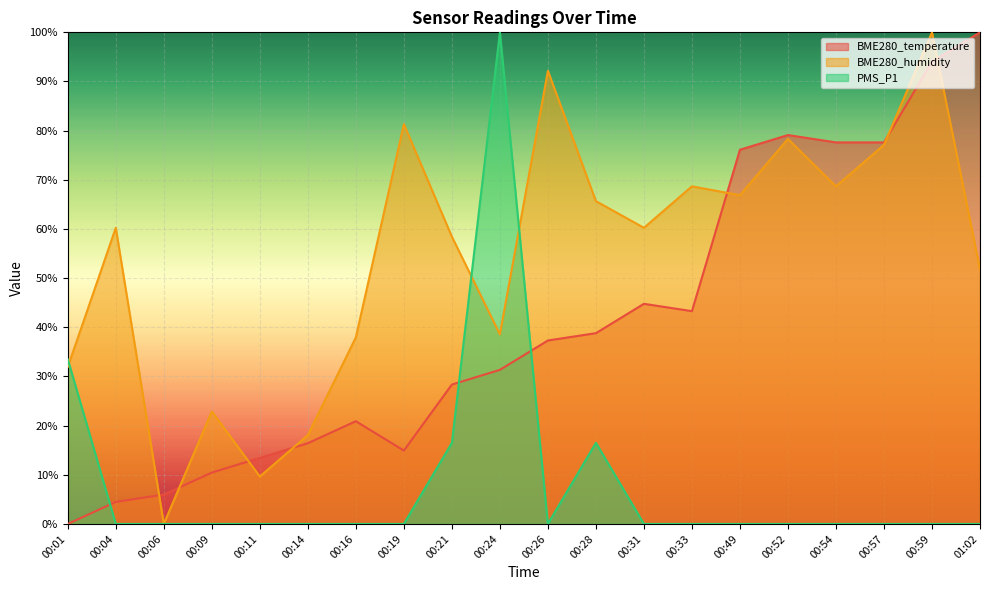

At which category is the sum across all series the highest?

00:59